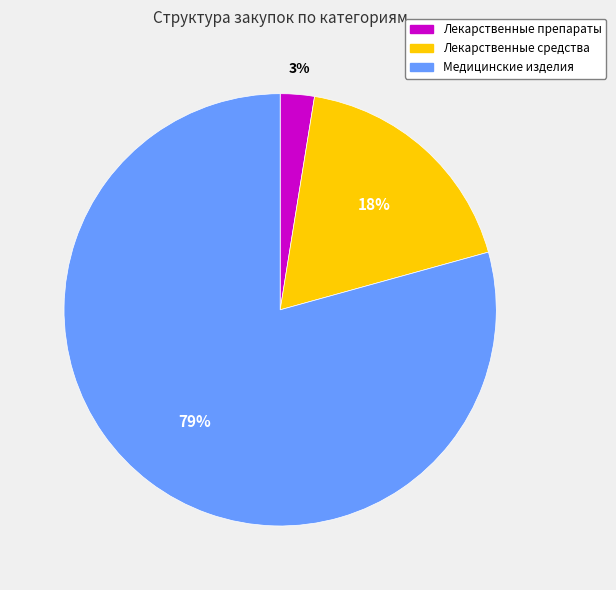

To the nearest percent, what portion does Медицинские изделия represent?

79%